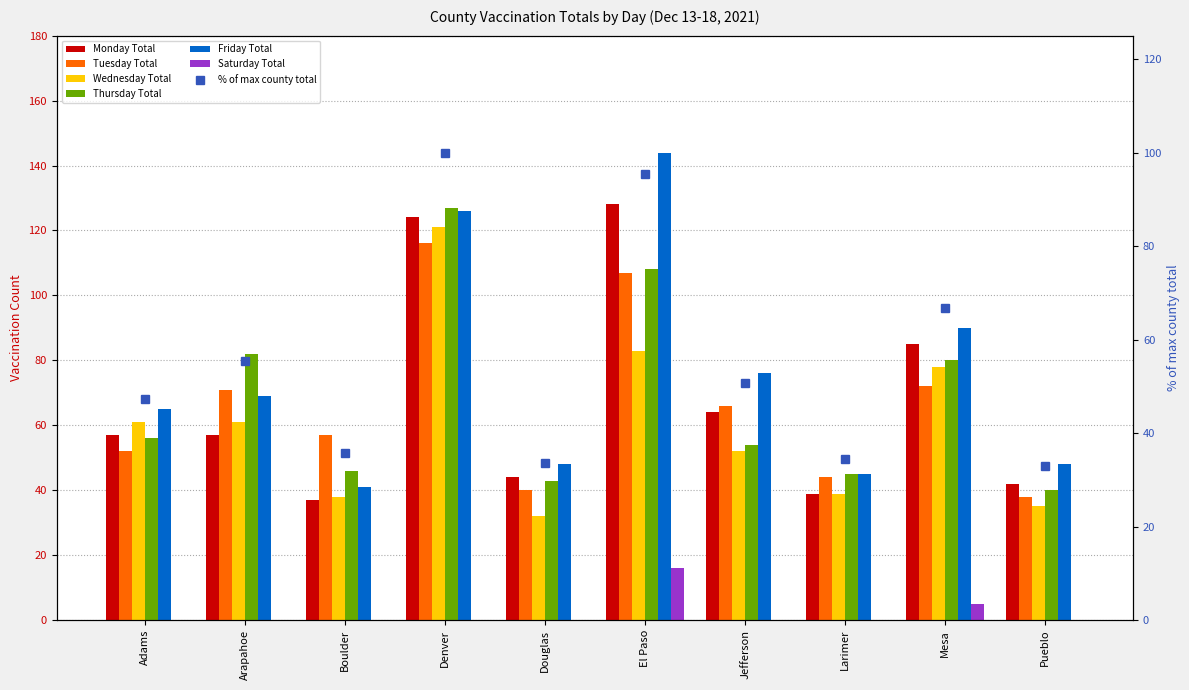

At which category does the chart reach its peak across all series?

El Paso